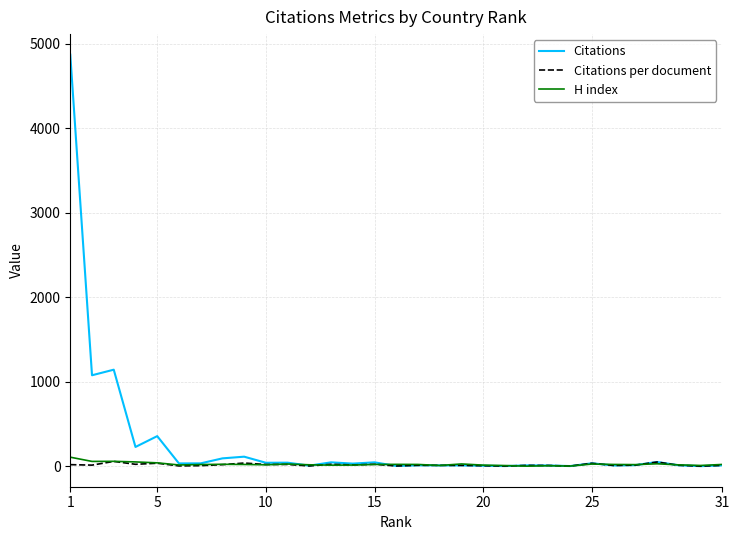

Which series has the largest range (max minus min)?

Citations